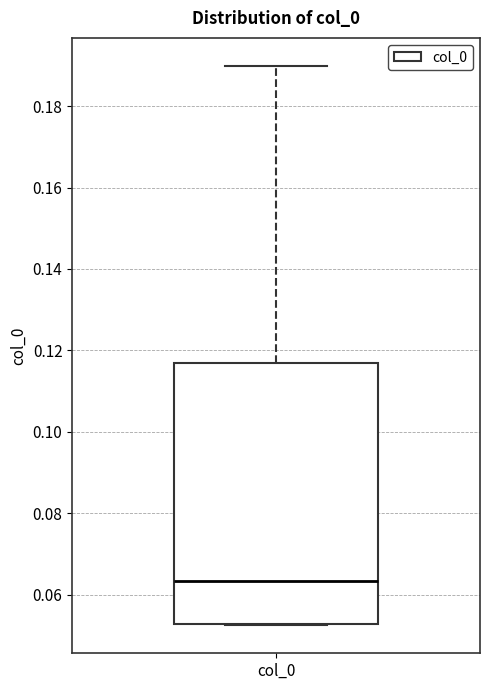

Transcribe this box plot: give where the median line is, the range the box spans, and where the two whiskers end, as read against the y-axis. The values are not printed on the chart, so give them approximately, as read against the axis.

median 0.064, box 0.052 to 0.116, whiskers 0.052 to 0.190